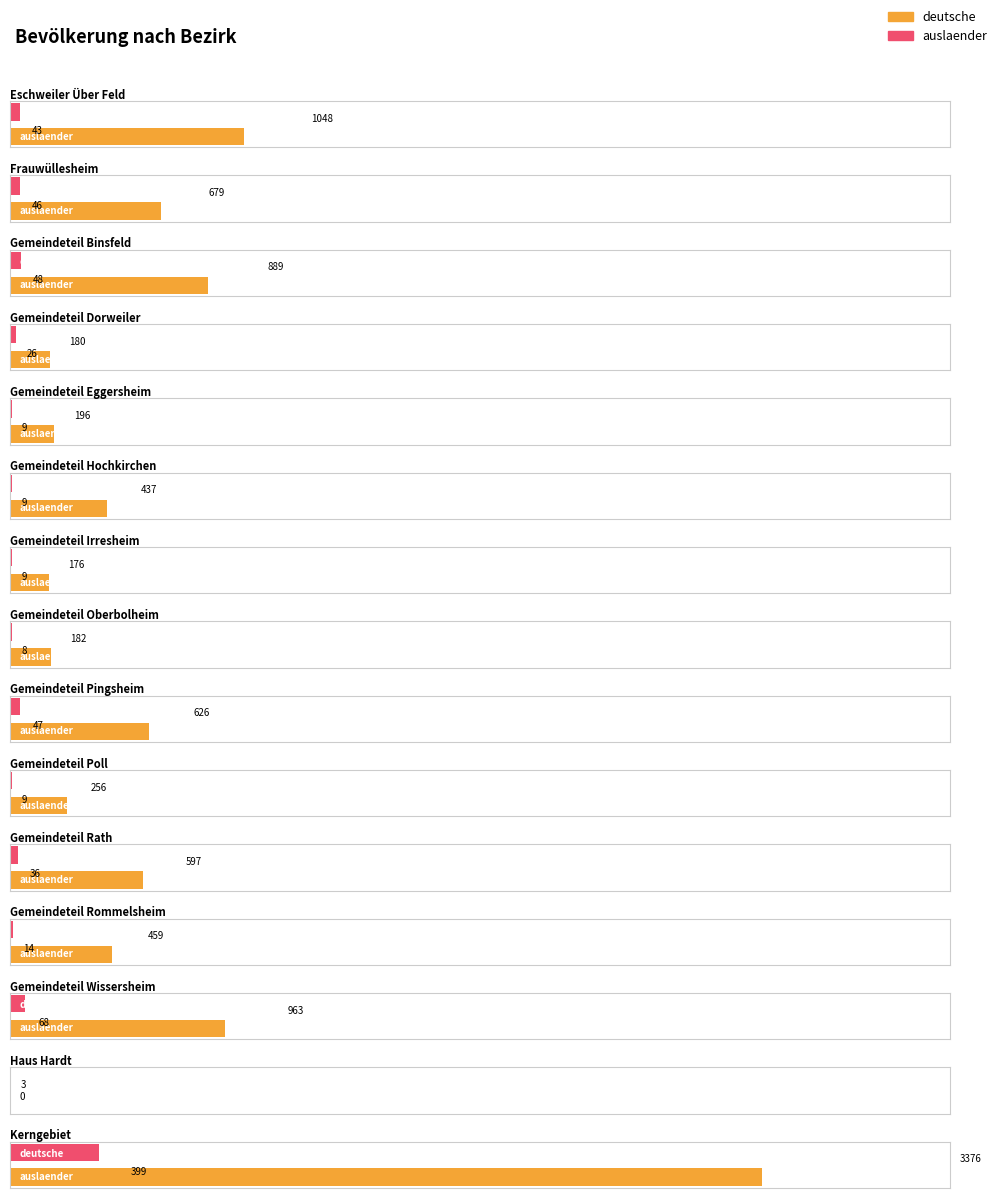

Are the bars grouped side by side (vs. stacked)?

Yes